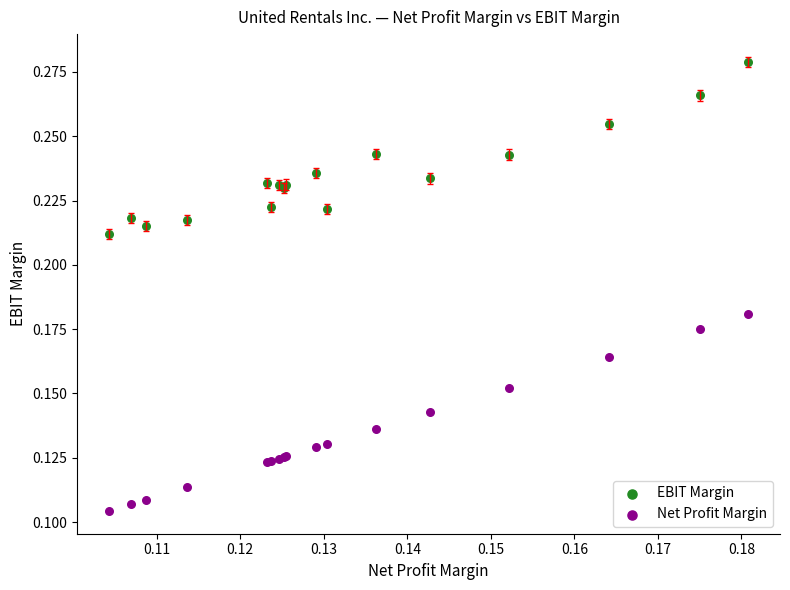

Which series reaches the minimum Y coordinate?

Net Profit Margin